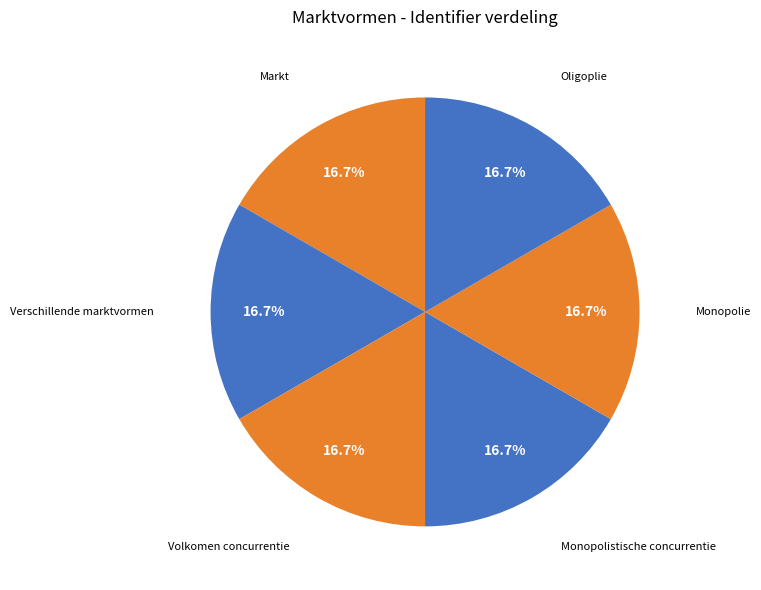

Is there a majority slice in this chart?

No